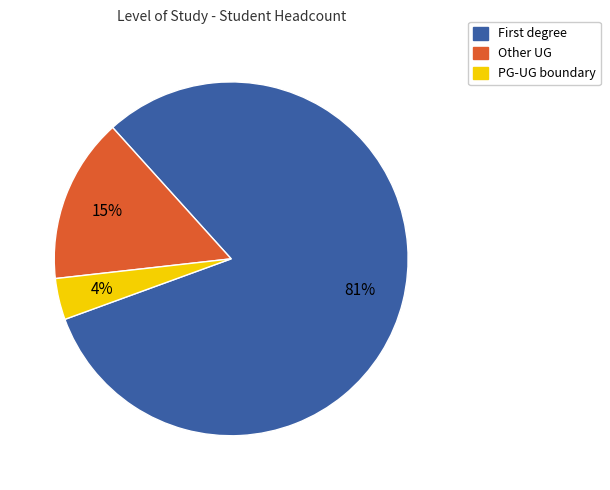

How many segments does this pie chart have?

3